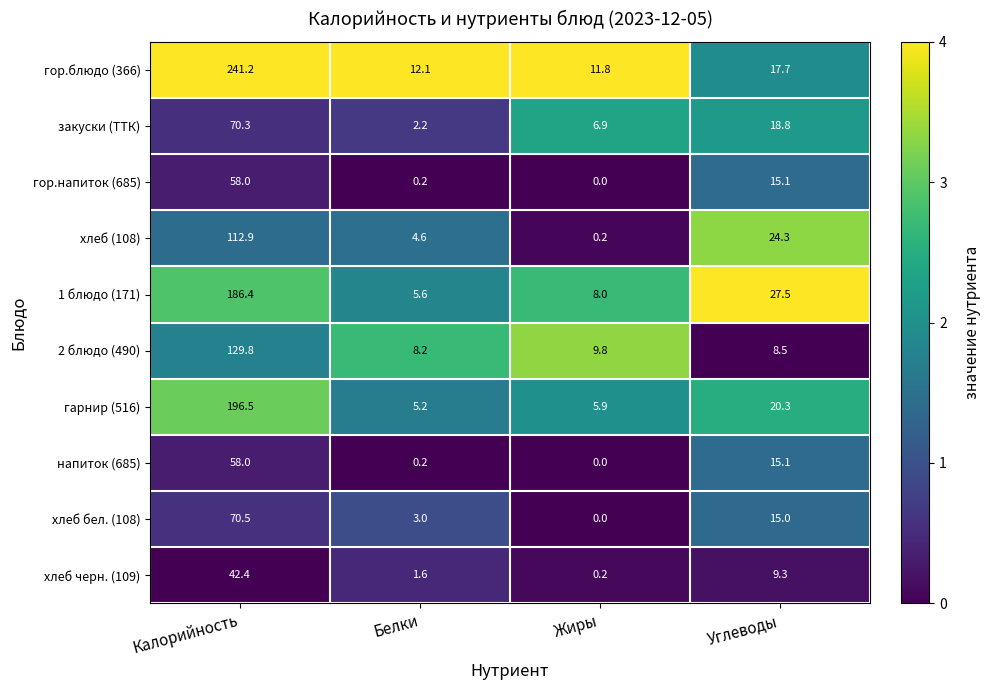

List the labels in order of гарнир (516) value, largest first.

Калорийность, Углеводы, Жиры, Белки